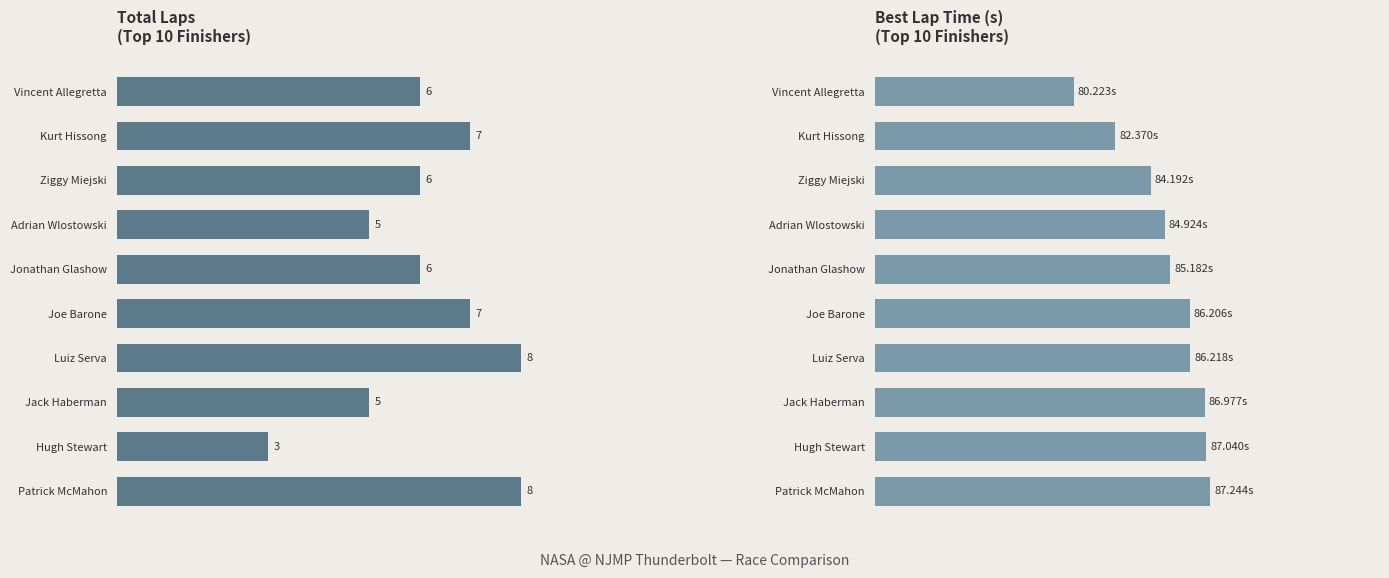

List the series in order of their overall mean, highest first.

Best Lap time (s), Total Laps